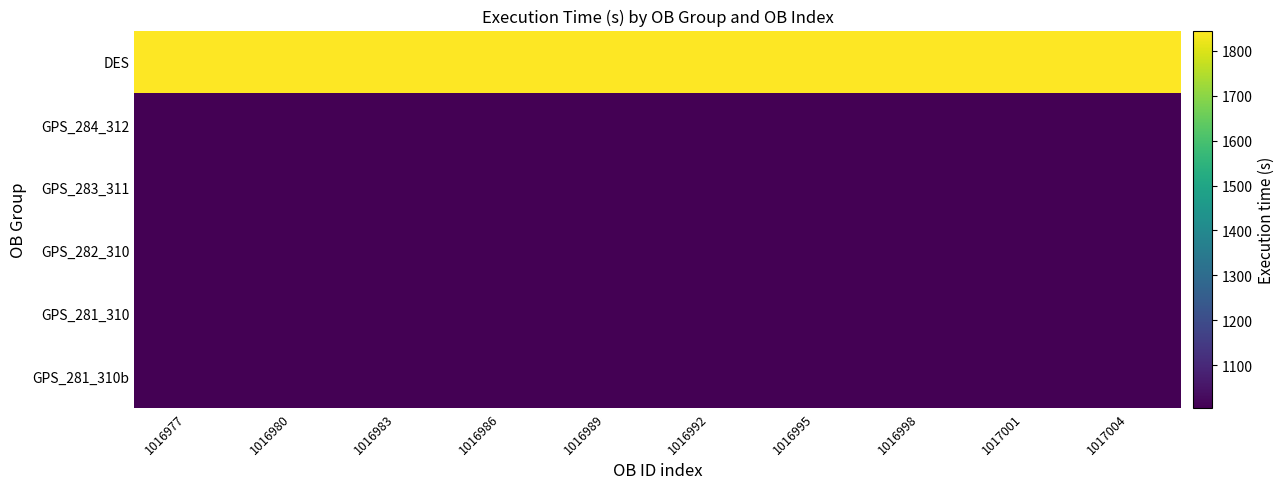

Which series changed the most between 1016992 and 1017004?

DES